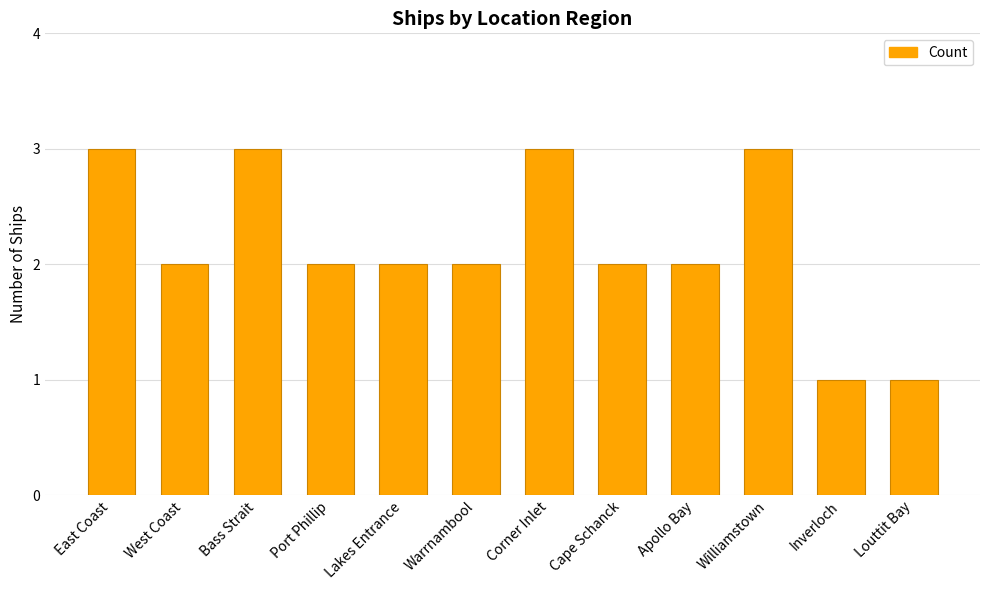

How many bars are there in total?

12